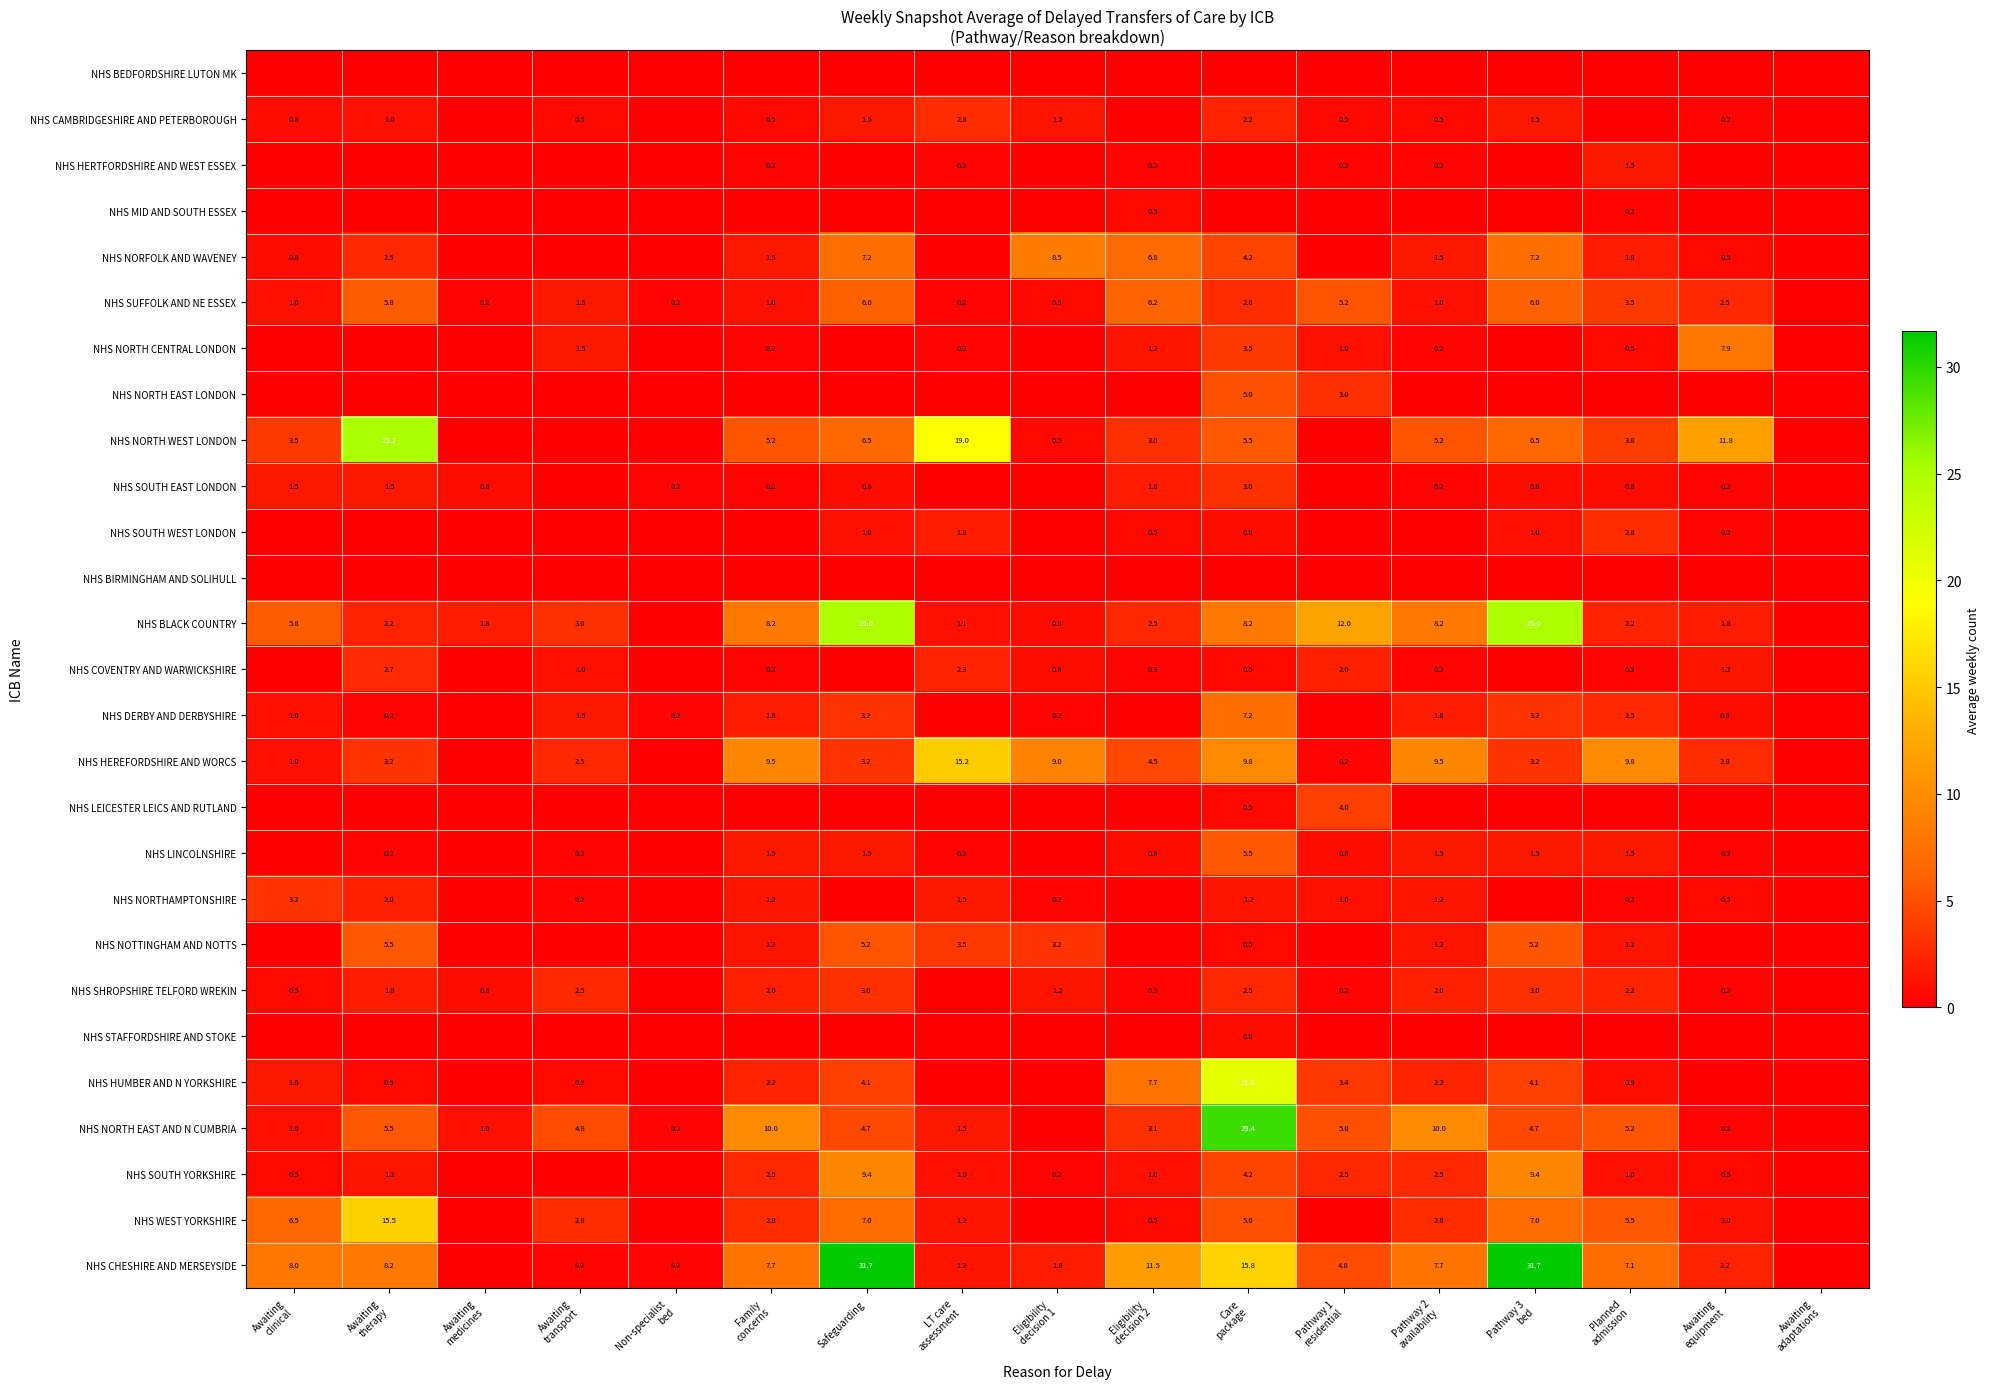

How many categories are shown in the chart?

17